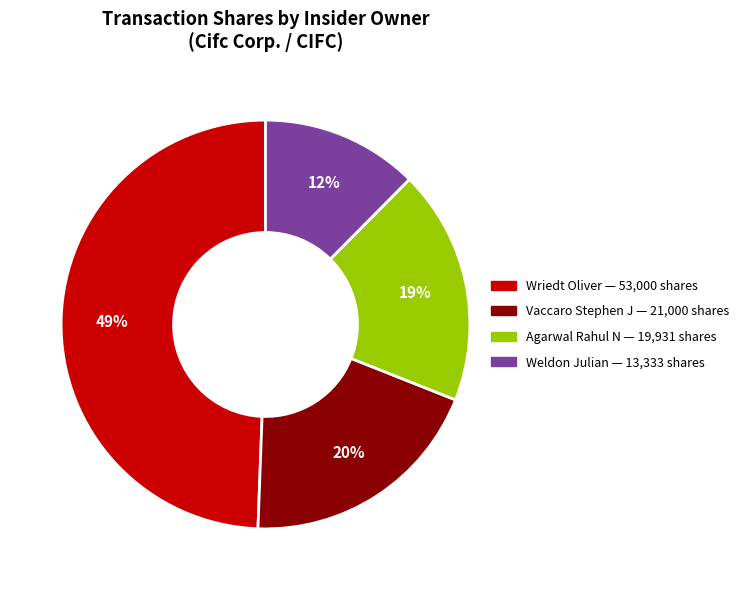

How many slices are in this pie chart?

4